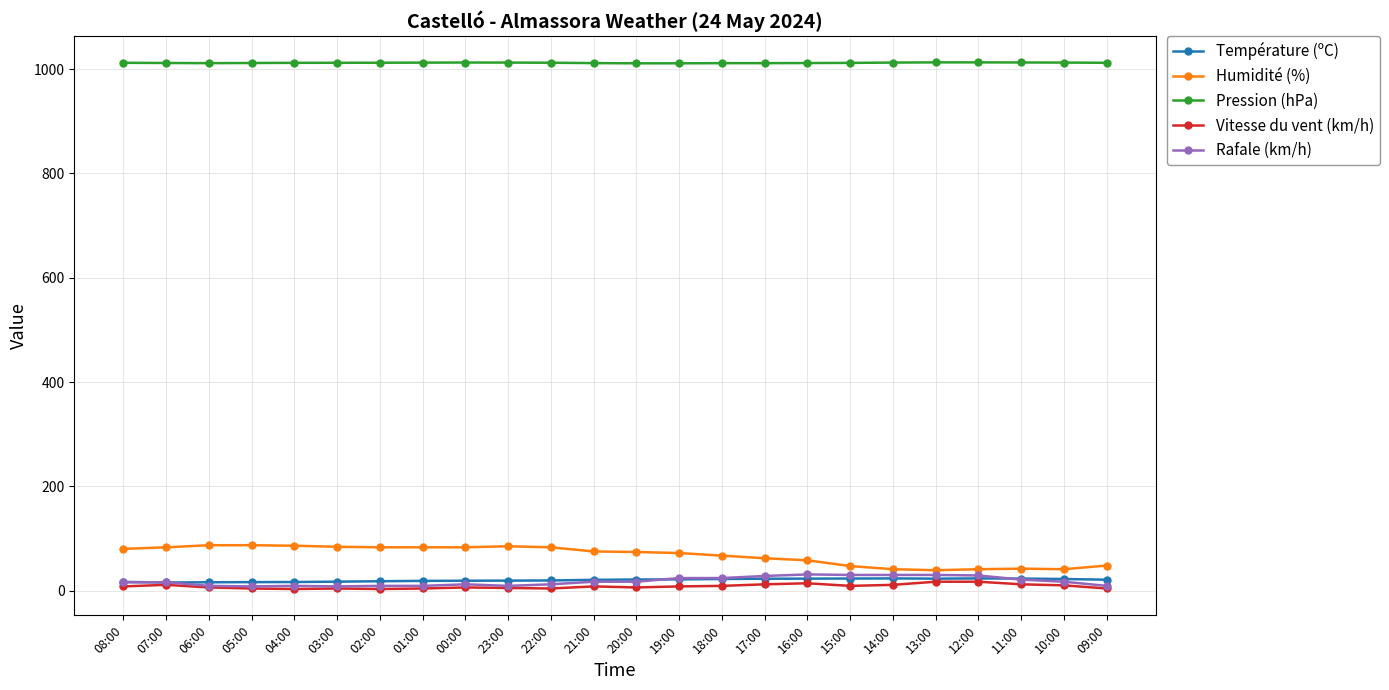

How many series are shown in this chart?

5